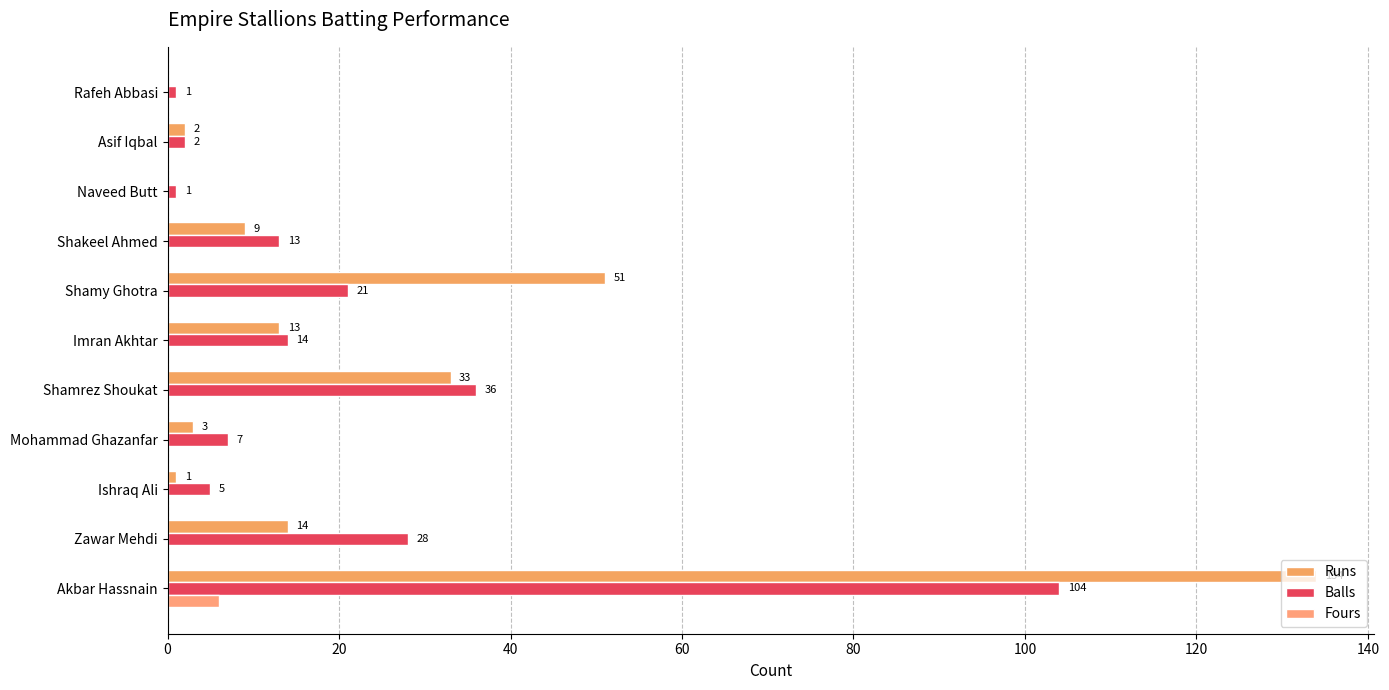

What is the label of the 4th bar from the right?

Shakeel Ahmed